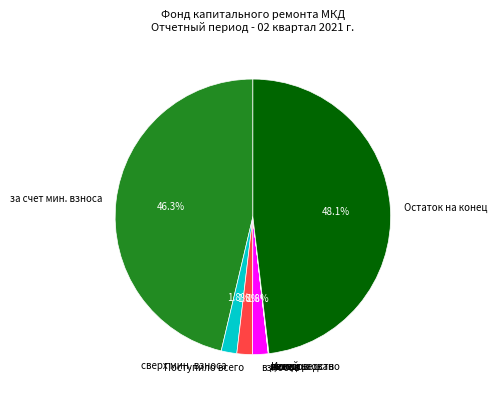

Is there a majority slice in this chart?

No